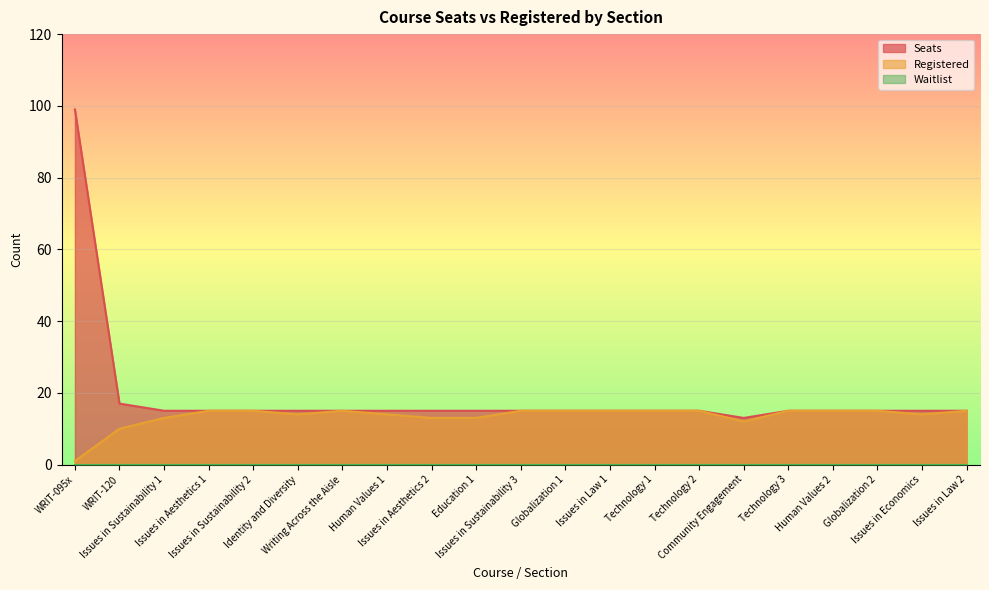

Which series has the largest range (max minus min)?

Seats